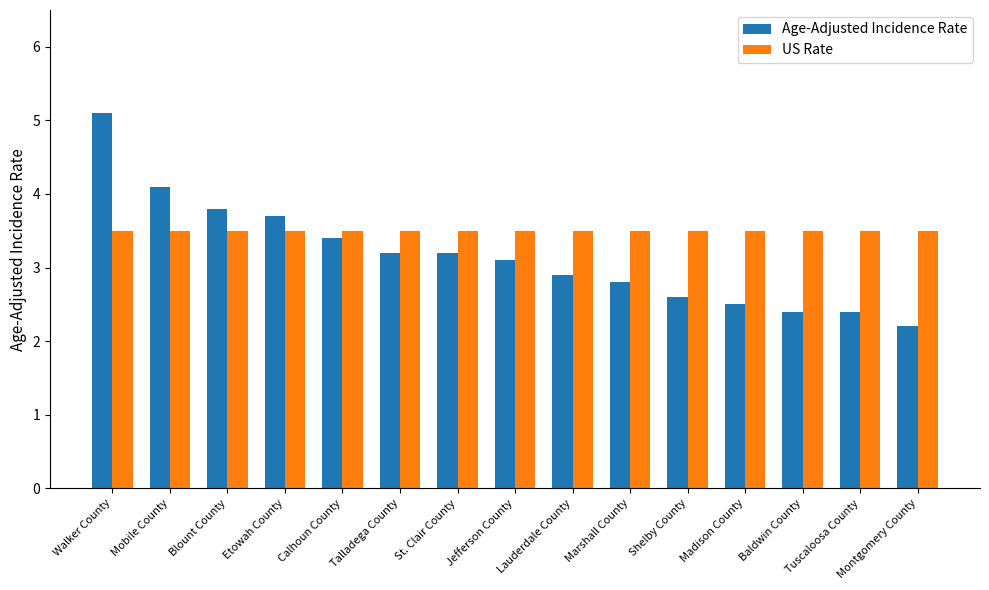

Rank the series by their average value, from lowest to highest.

Age-Adjusted Incidence Rate, US Rate